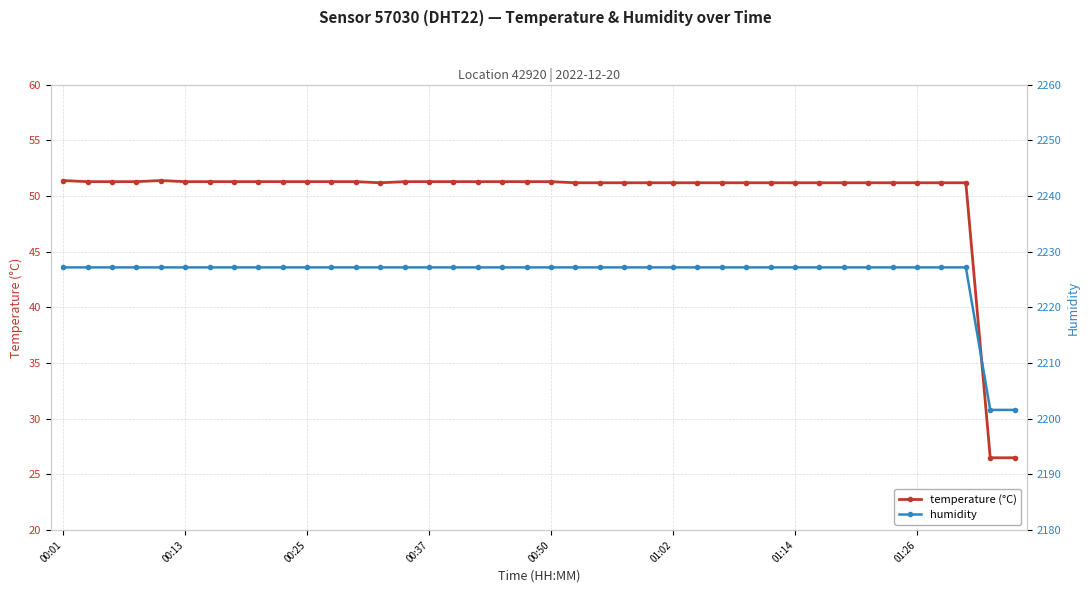

What is the lowest value of the temperature (°C) series?

26.5